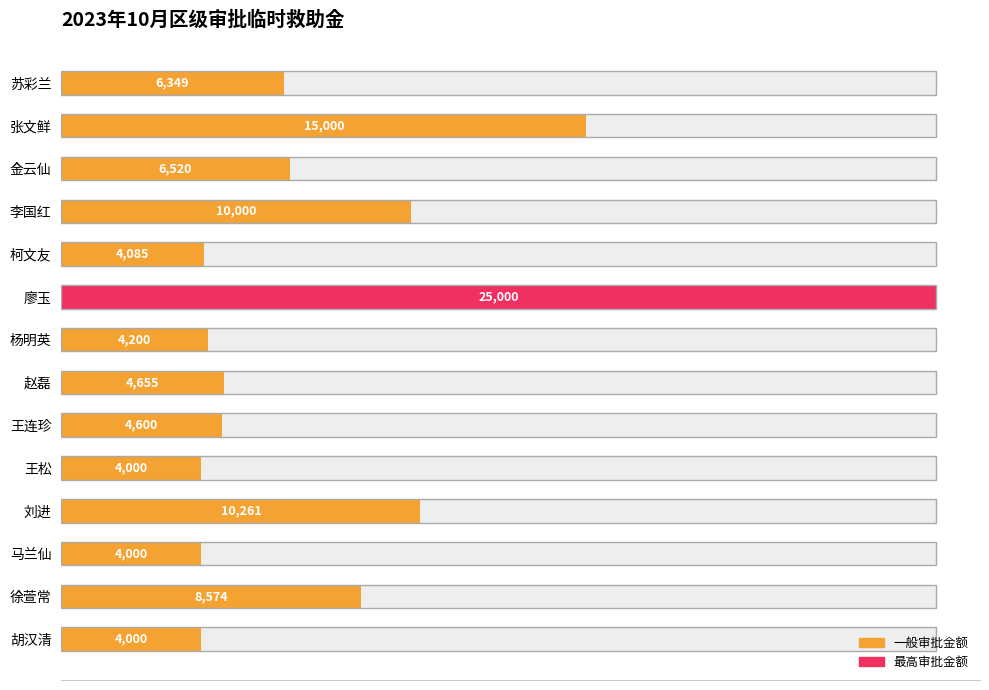

What is the maximum value shown in the chart?

25000